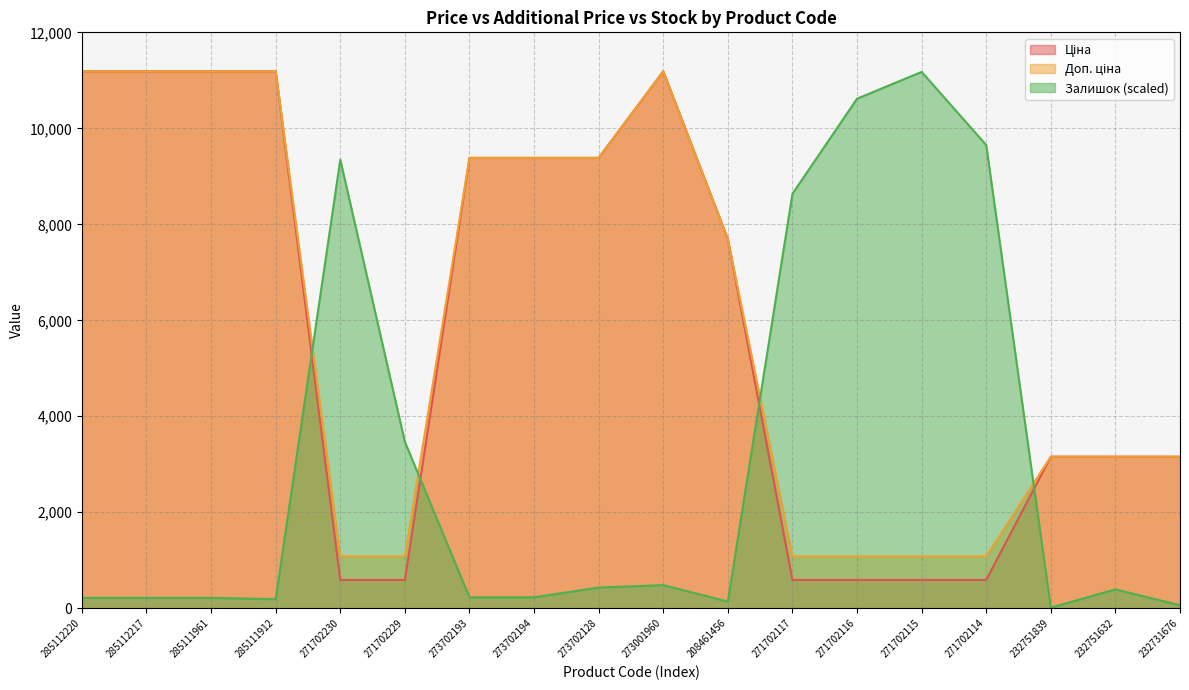

Which category has the highest value across all series?

285112220